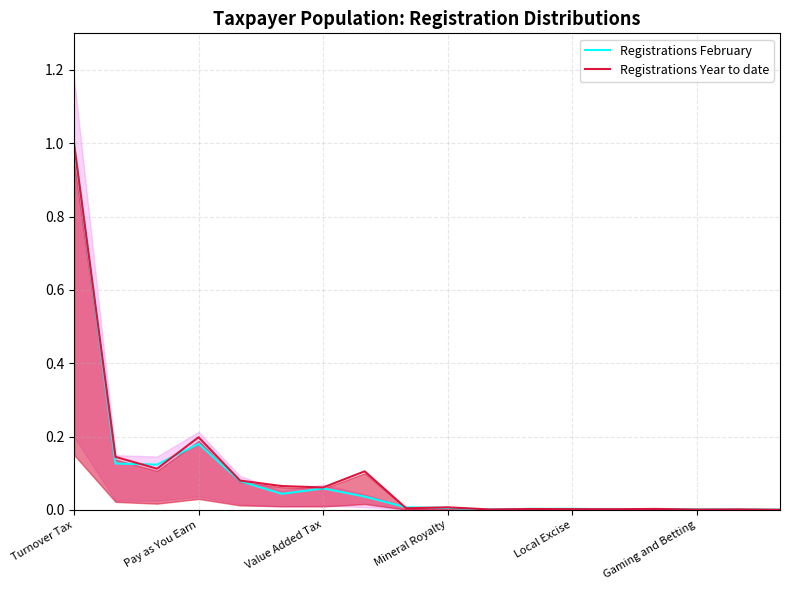

What is the sum of all Registrations Year to date values?

1.8